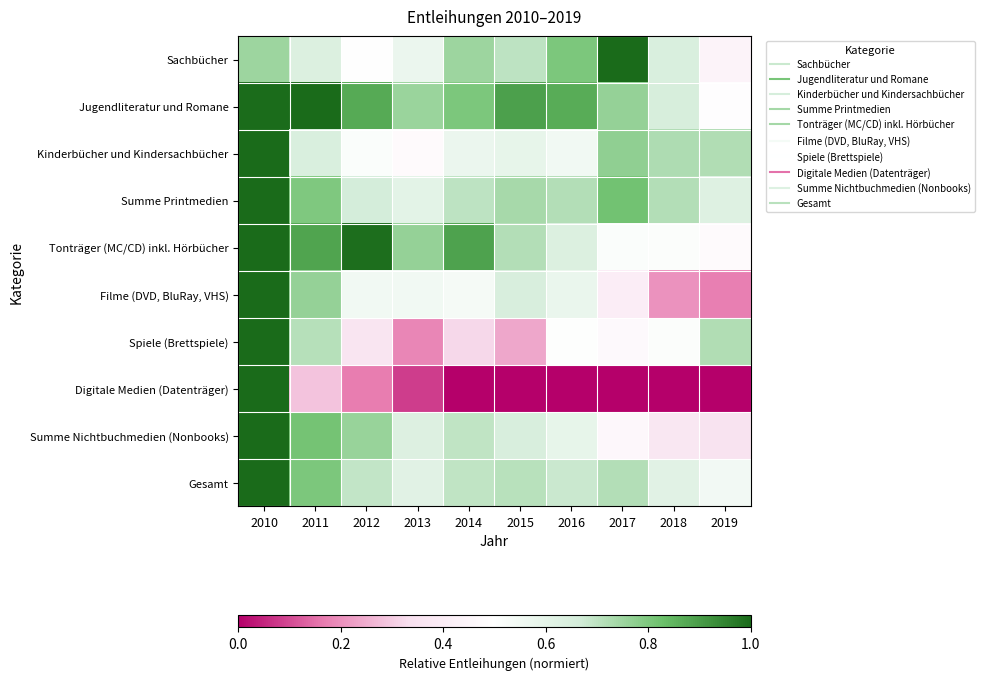

Rank the series at 2016 from lowest to highest value.

Digitale Medien (Datenträger), Spiele (Brettspiele), Kinderbücher und Kindersachbücher, Filme (DVD, BluRay, VHS), Summe Nichtbuchmedien (Nonbooks), Tonträger (MC/CD) inkl. Hörbücher, Gesamt, Summe Printmedien, Sachbücher, Jugendliteratur und Romane